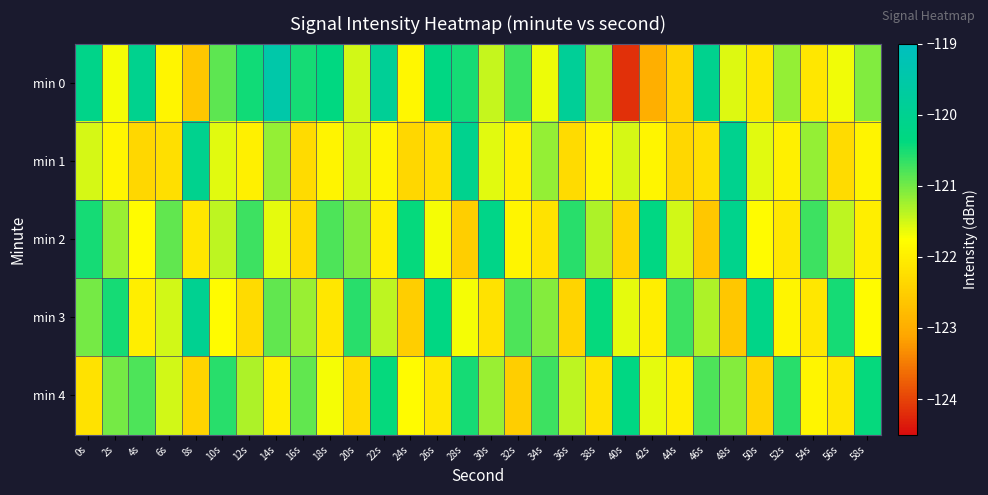

List the series in order of their peak value, lowest first.

min 4, min 2, min 1, min 3, min 0